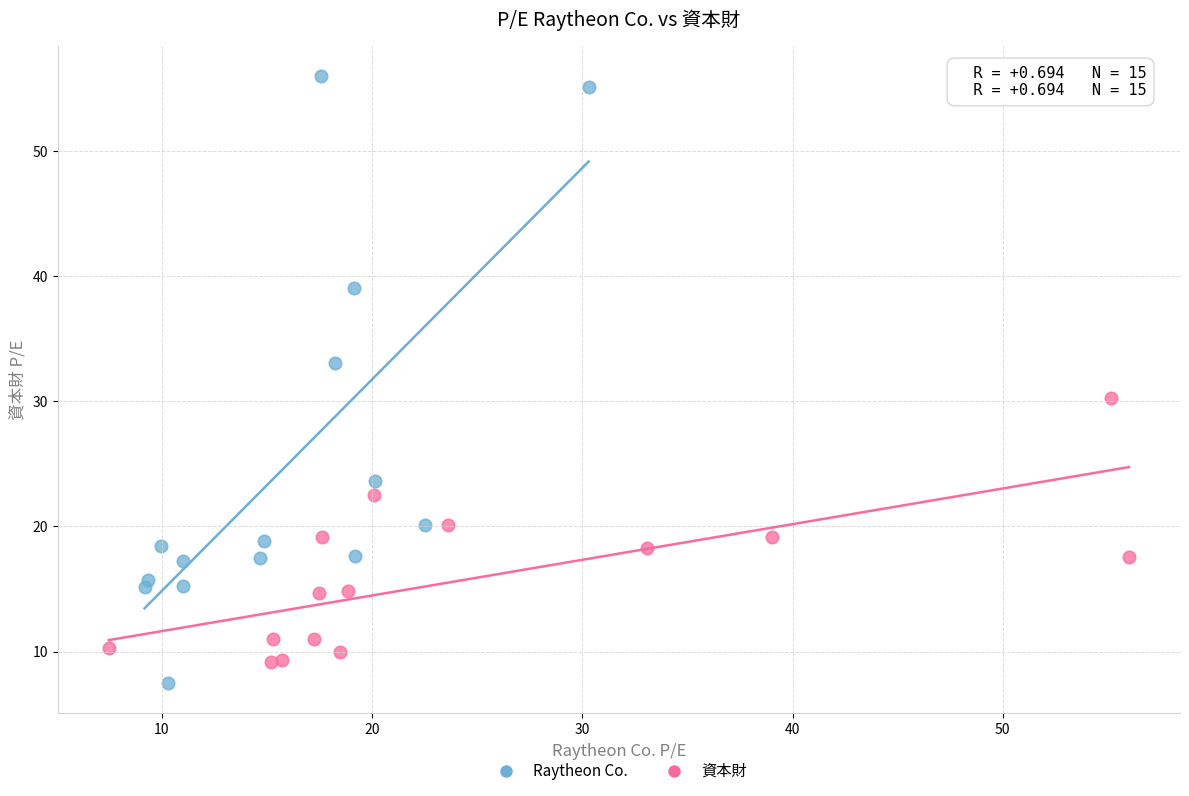

Which series has the largest Y range (max minus min)?

Raytheon Co.